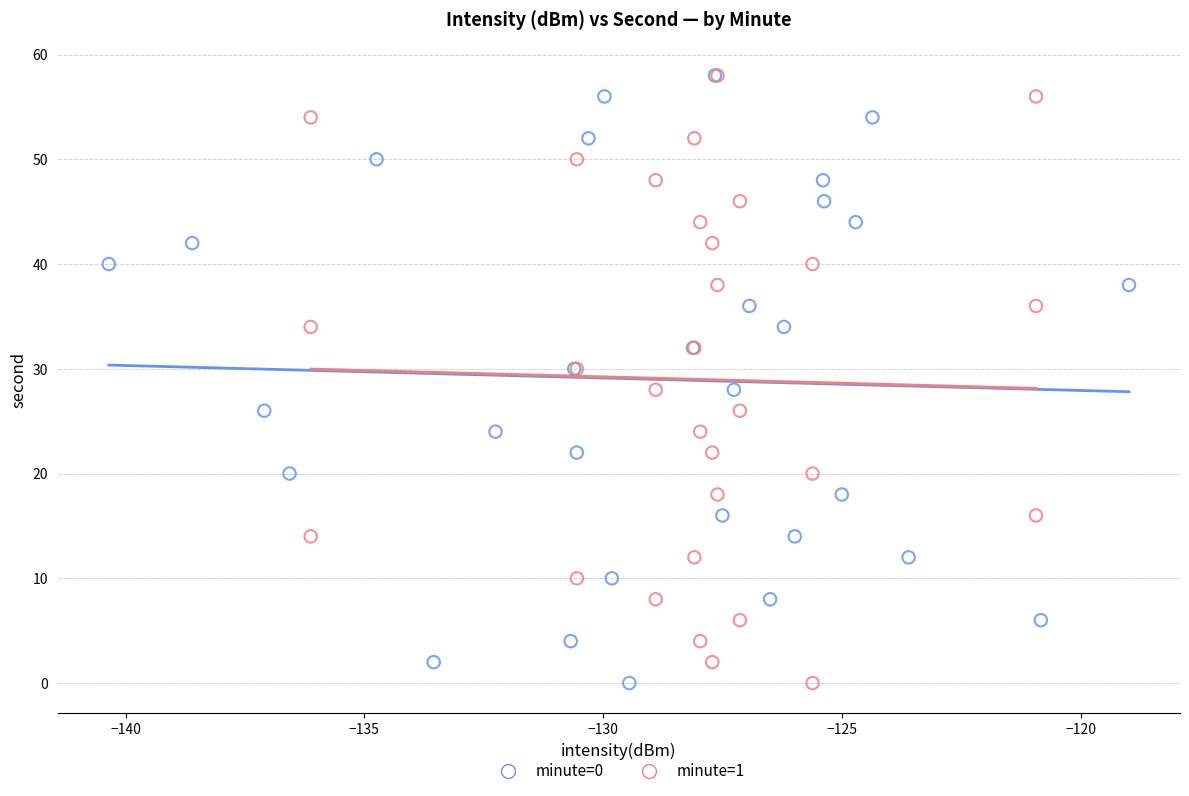

What are all the series names shown in the legend?

minute=0, minute=1